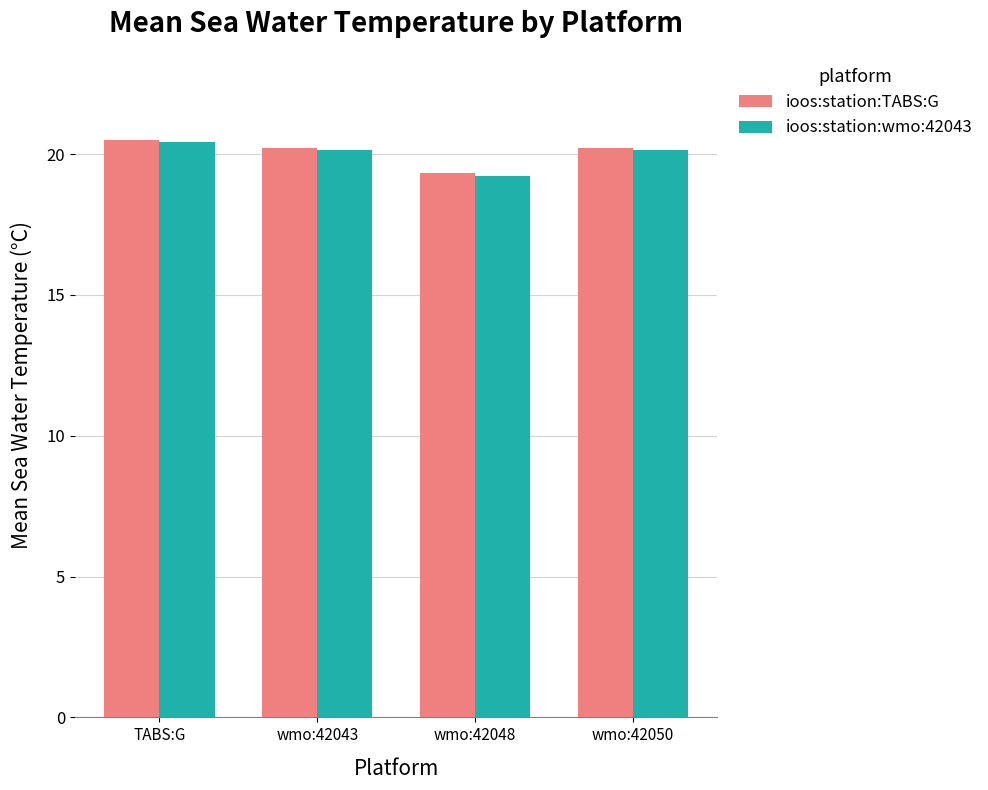

What is the label of the 3rd bar from the right?

wmo:42043